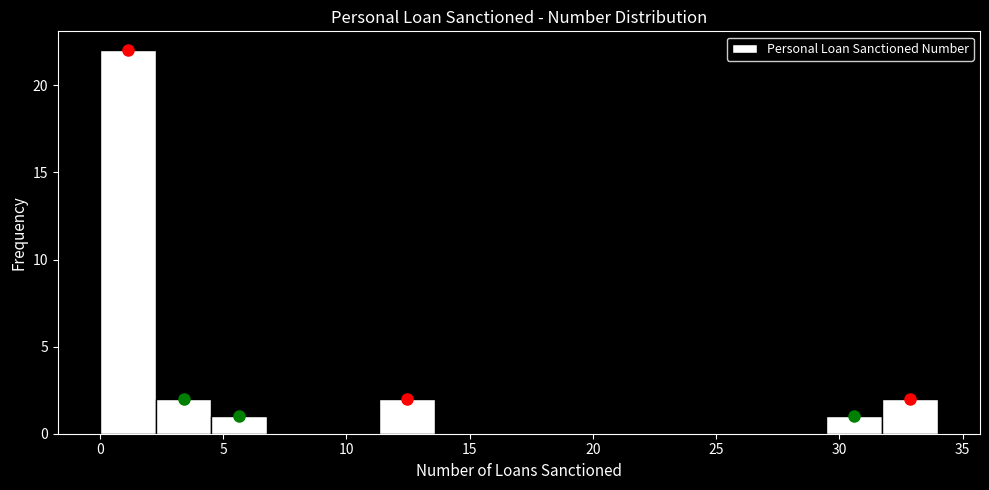

Reading left to right, transcribe this chart: for each bar, give the range it covers on the x-axis and its height. Neither the bar edges nor the heights are printed on the chart, so give them approximately, as read against the axes.

0.0 to 2.5: 22
2.5 to 4.5: 2
4.5 to 7.0: 1
7.0 to 9.0: 0
9.0 to 11.5: 0
11.5 to 13.5: 2
13.5 to 16.0: 0
16.0 to 18.0: 0
18.0 to 20.5: 0
20.5 to 22.5: 0
22.5 to 25.0: 0
25.0 to 27.0: 0
27.0 to 29.5: 0
29.5 to 31.5: 1
31.5 to 34.0: 2